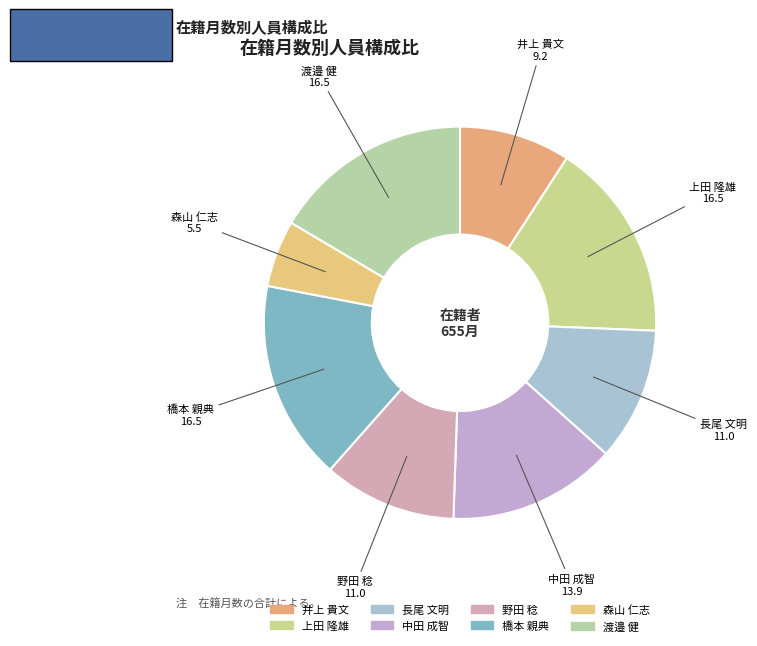

What portion of the pie excludes 渡邉 健?

83.5%